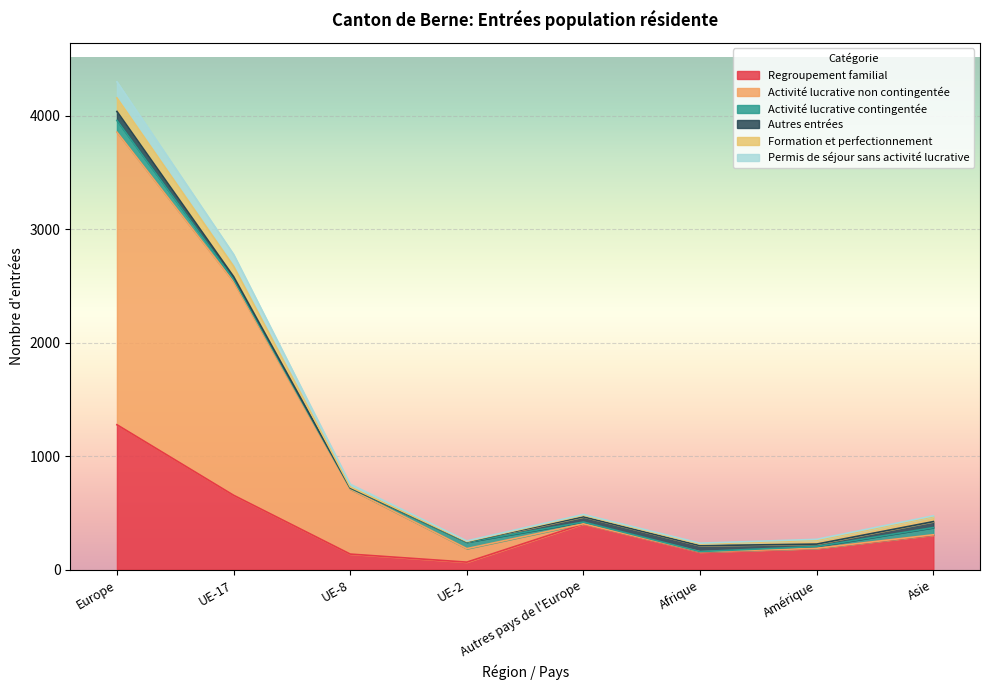

In Activité lucrative non contingentée, how many points are higher than both neighbors (excluding endpoints)?

1